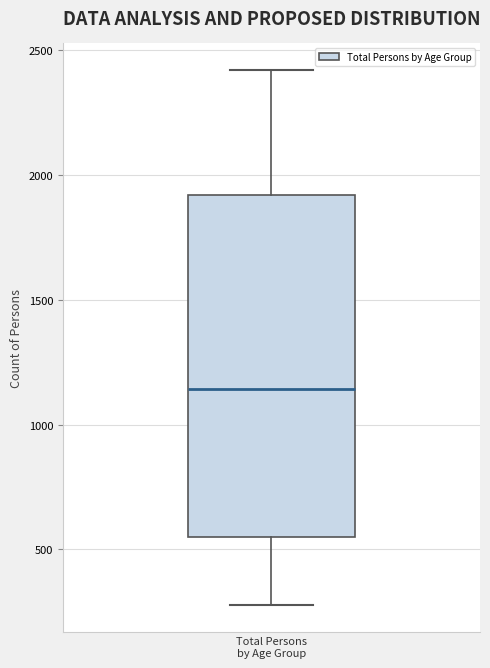

Read this box plot against the y-axis: the position of the median line, the range covered by the box, and the ends of both whiskers. The values are not printed on the chart, so give them approximately, as read against the axis.

median 1150, box 550 to 1900, whiskers 300 to 2400